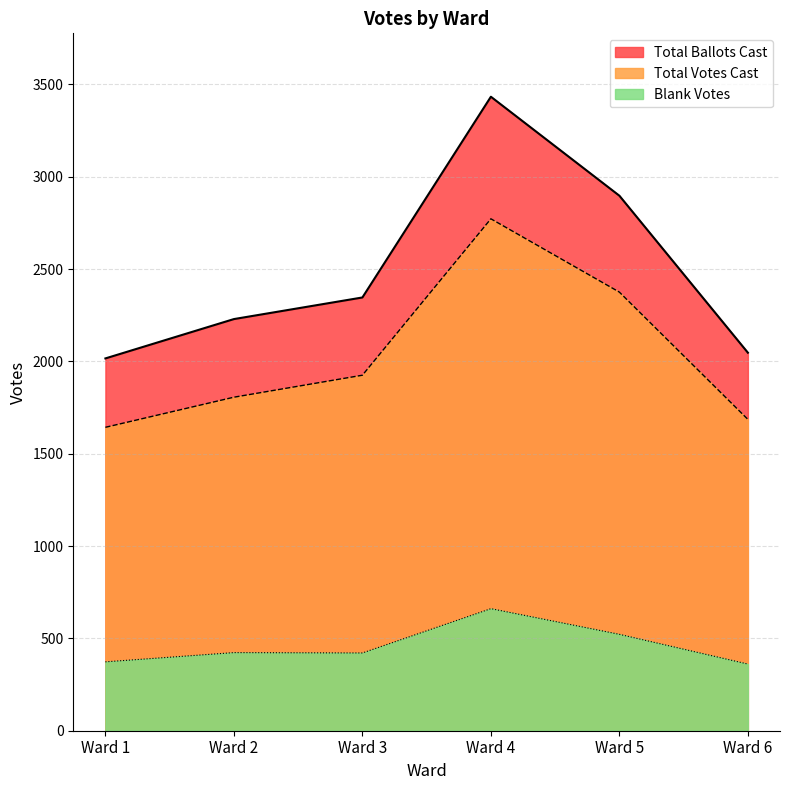

True or false: Total Votes Cast and Total Ballots Cast cross at least once.

False